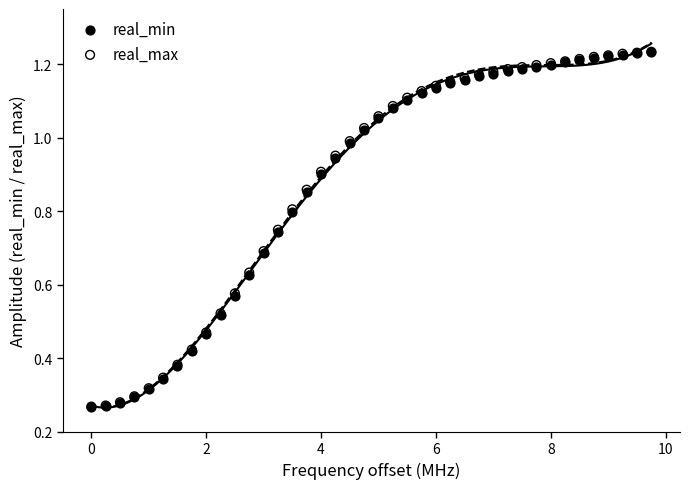

What are all the series names shown in the legend?

real_min, real_max